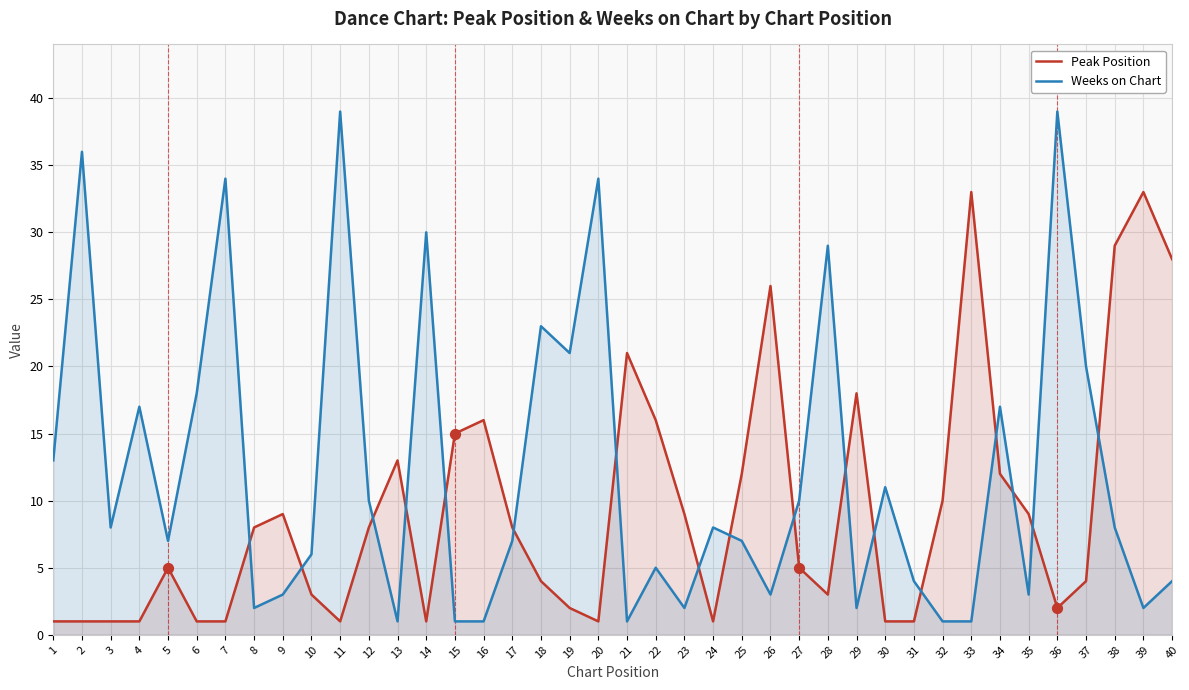

Which series has the widest spread of Y values?

Weeks on Chart